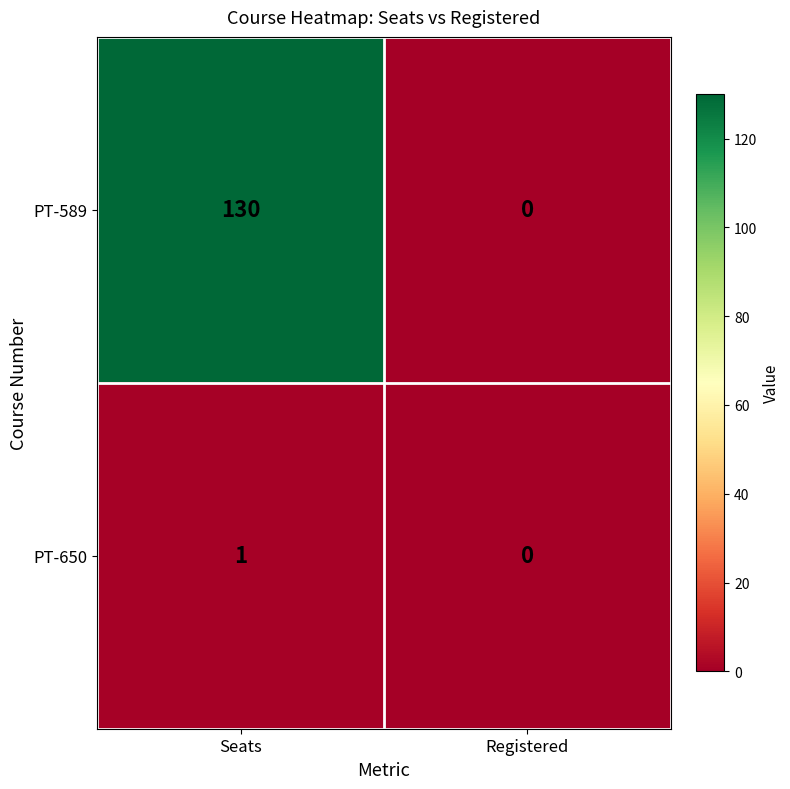

Reading left to right, what are all the values shown in this chart?

PT-589: Seats=130	Registered=0
PT-650: Seats=1	Registered=0